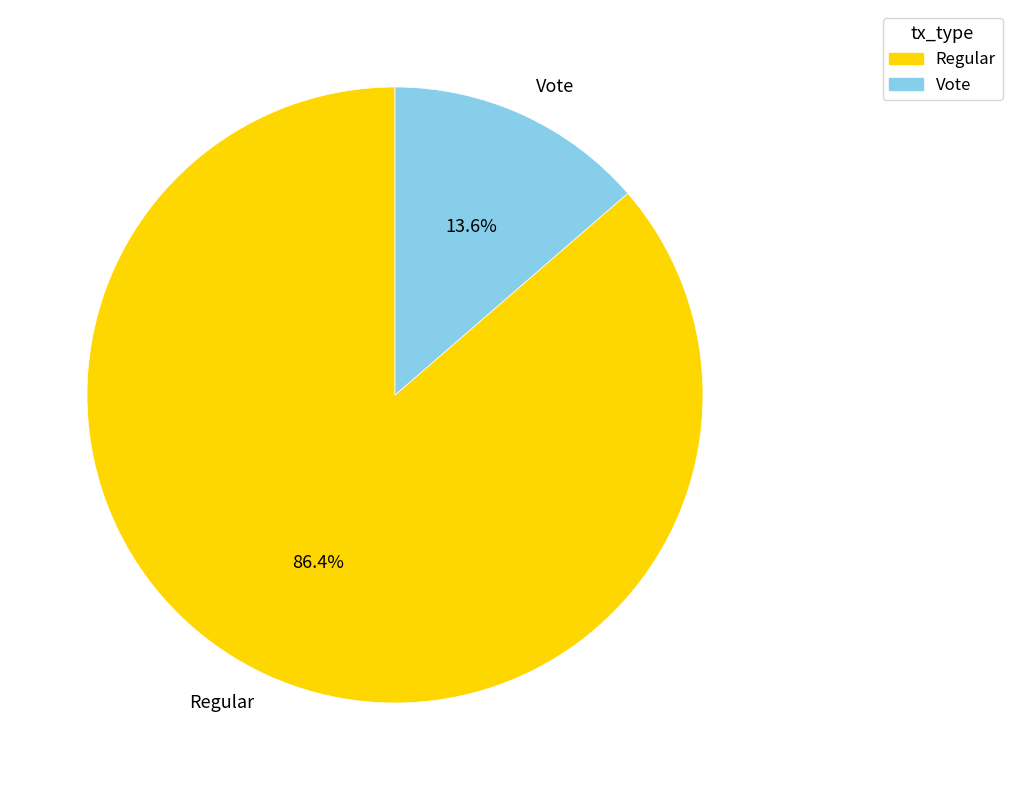

Between Vote and Regular, which is larger?

Regular